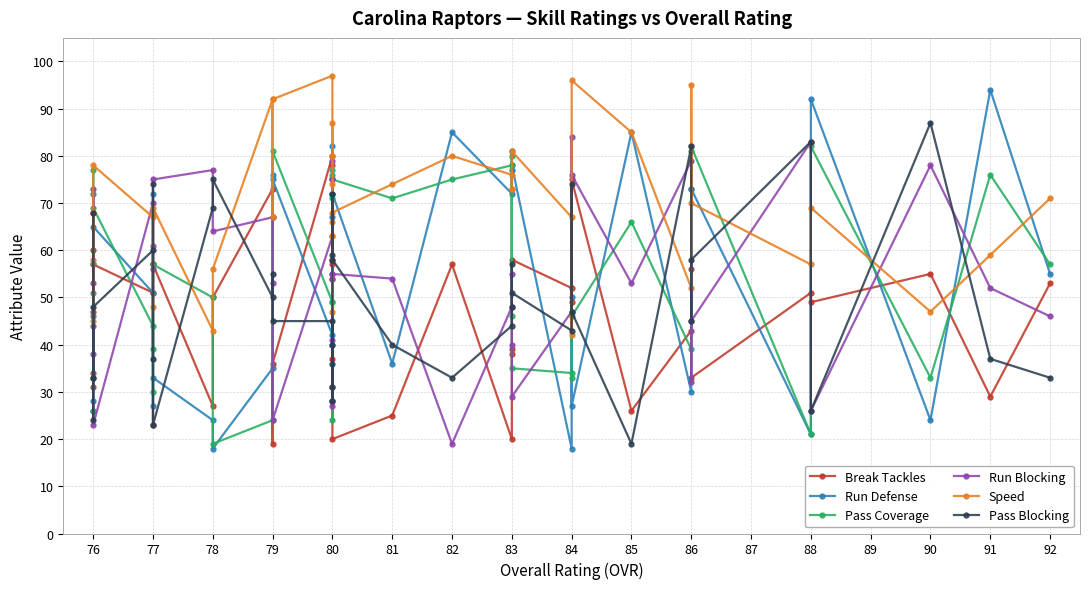

What is the difference between the maximum and minimum values in the Run Defense series?

76